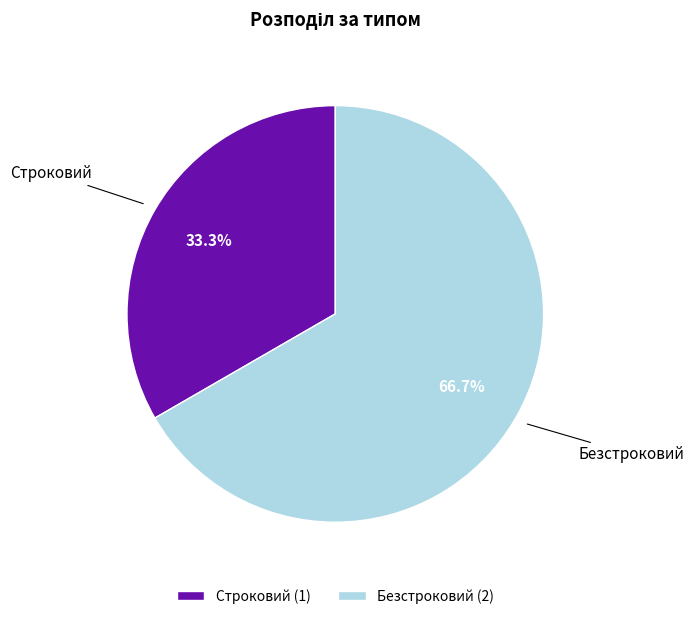

Is Безстроковий the majority of the pie?

Yes